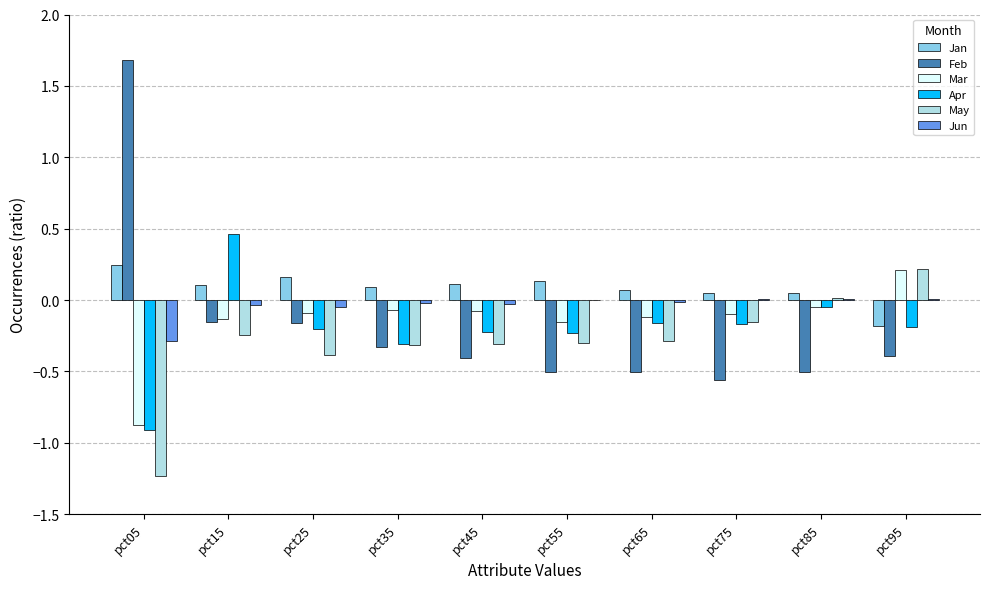

How many values in Apr are above zero?

1